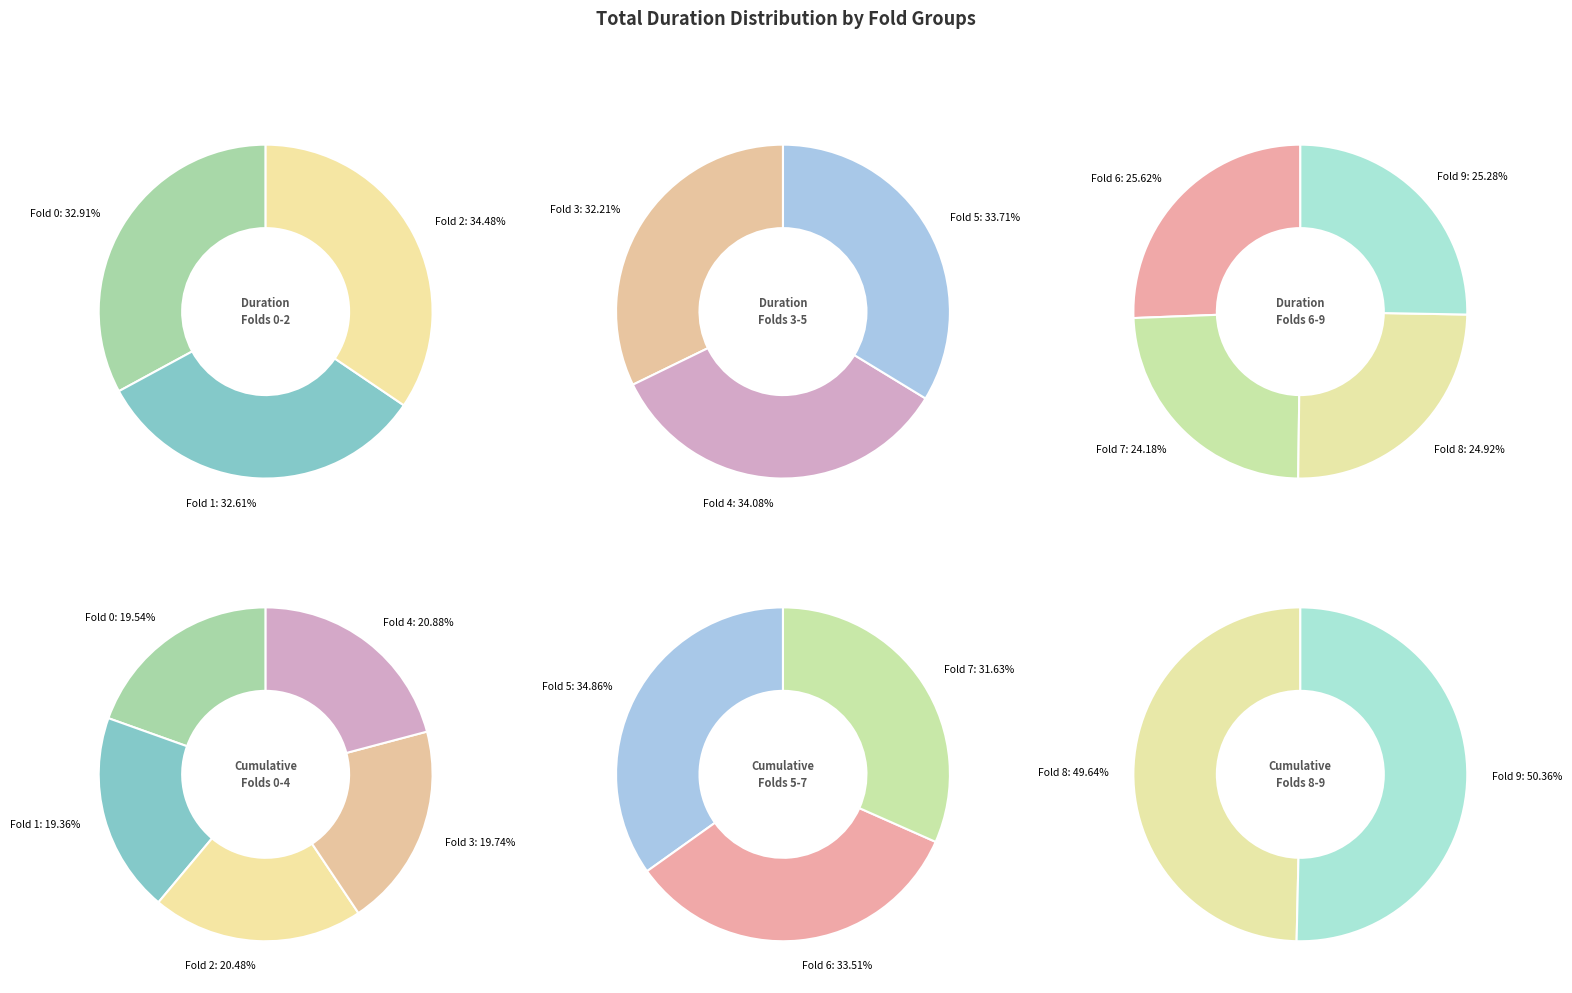

Count the number of slices in the pie.

10